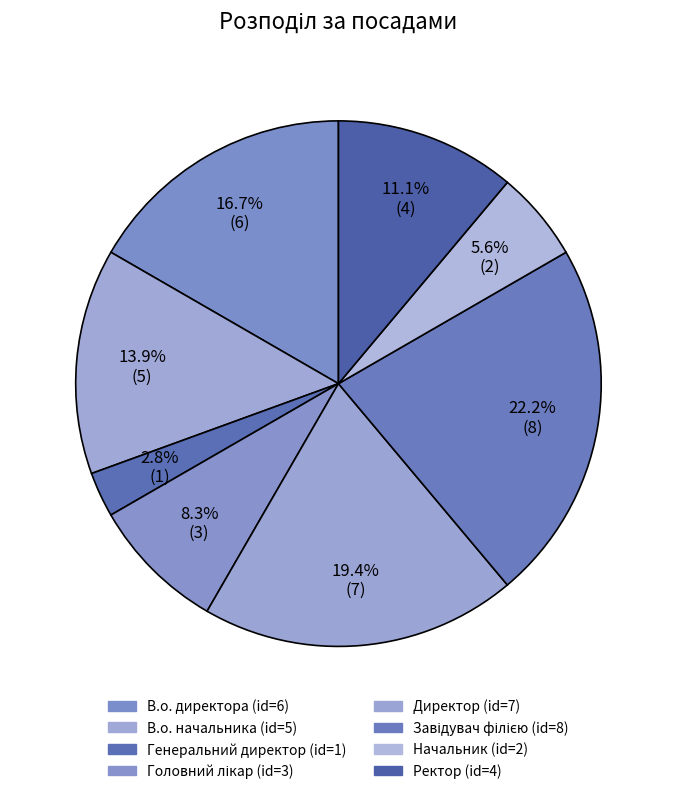

The В.о. директора slice represents 2% of the pie. True or false?

False